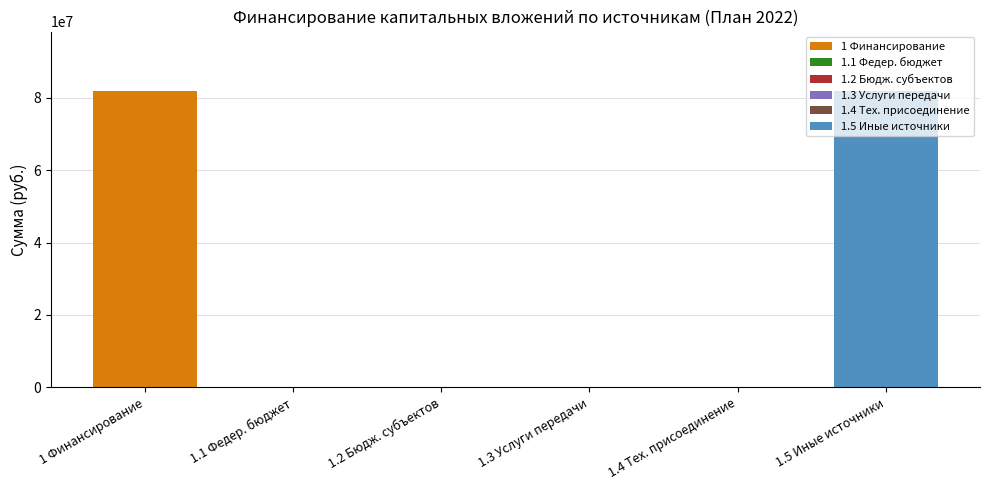

True or false: Plan 2022 has a value of 39875986 at бюджетов субъектов.

False